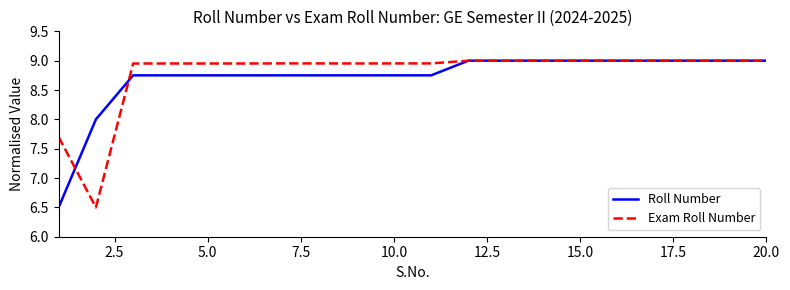

What is the lowest value of the Exam Roll Number series?

6.5